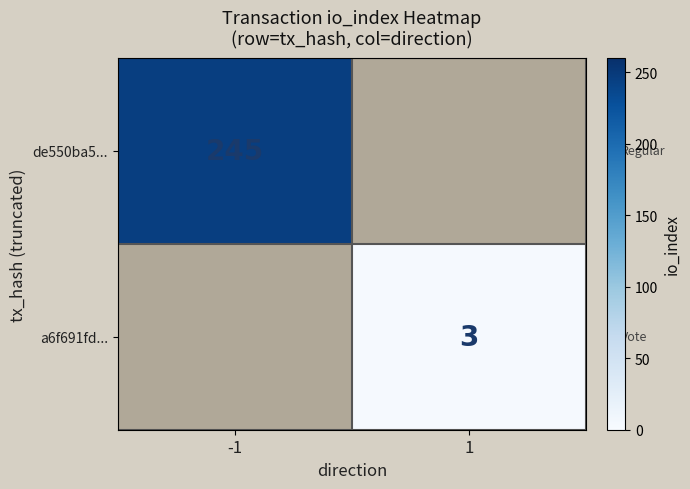

What is the greatest value displayed?

245.0